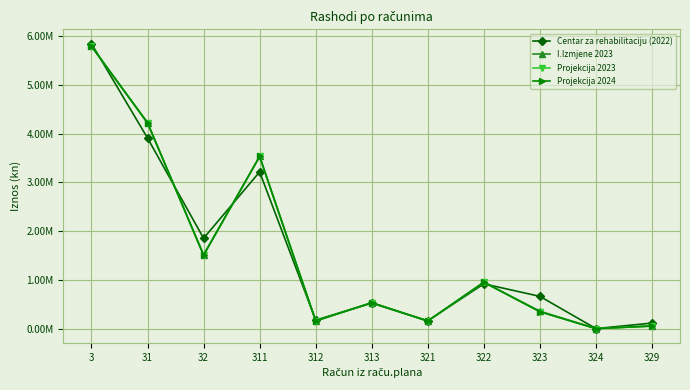

Does the chart have visible grid lines?

Yes